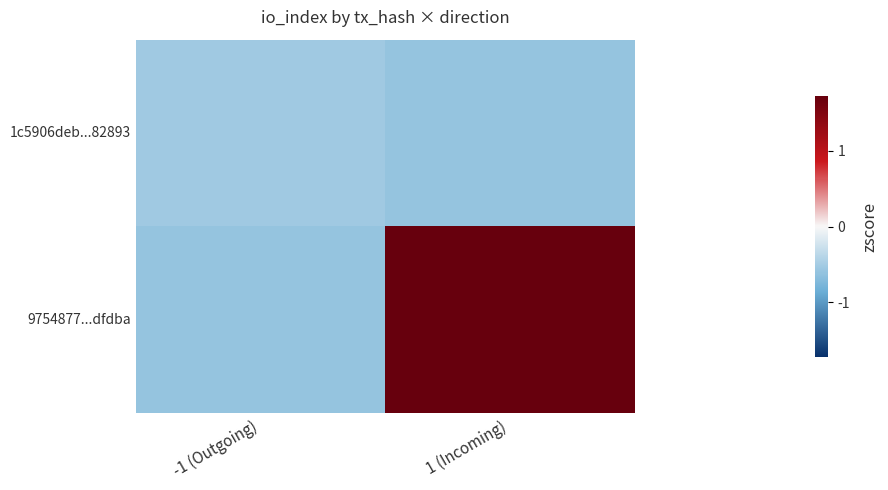

Reading left to right, extract all data points from this chart.

1c5906deb...82893: -1 (Outgoing)=-0.5	1 (Incoming)=-0.6
9754877...dfdba: -1 (Outgoing)=-0.6	1 (Incoming)=1.7